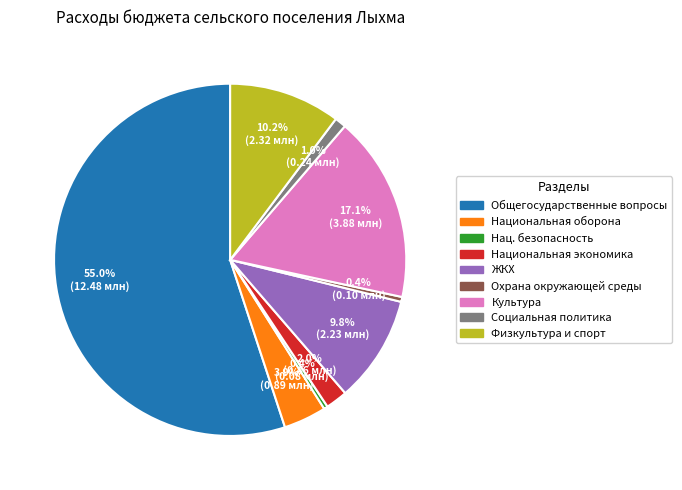

Is there any slice that represents more than half of the pie?

Yes